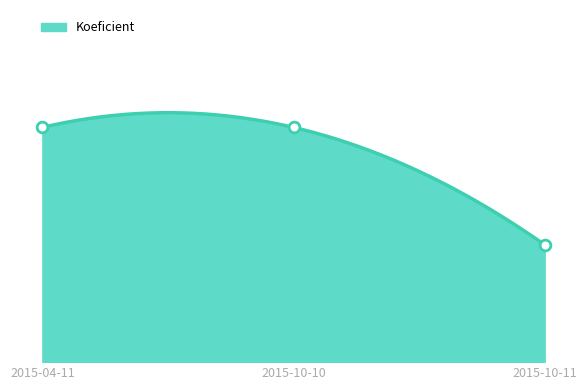

Approximately how many times larger is the value at 2015-10-11 compared to 2015-04-11?

0.5